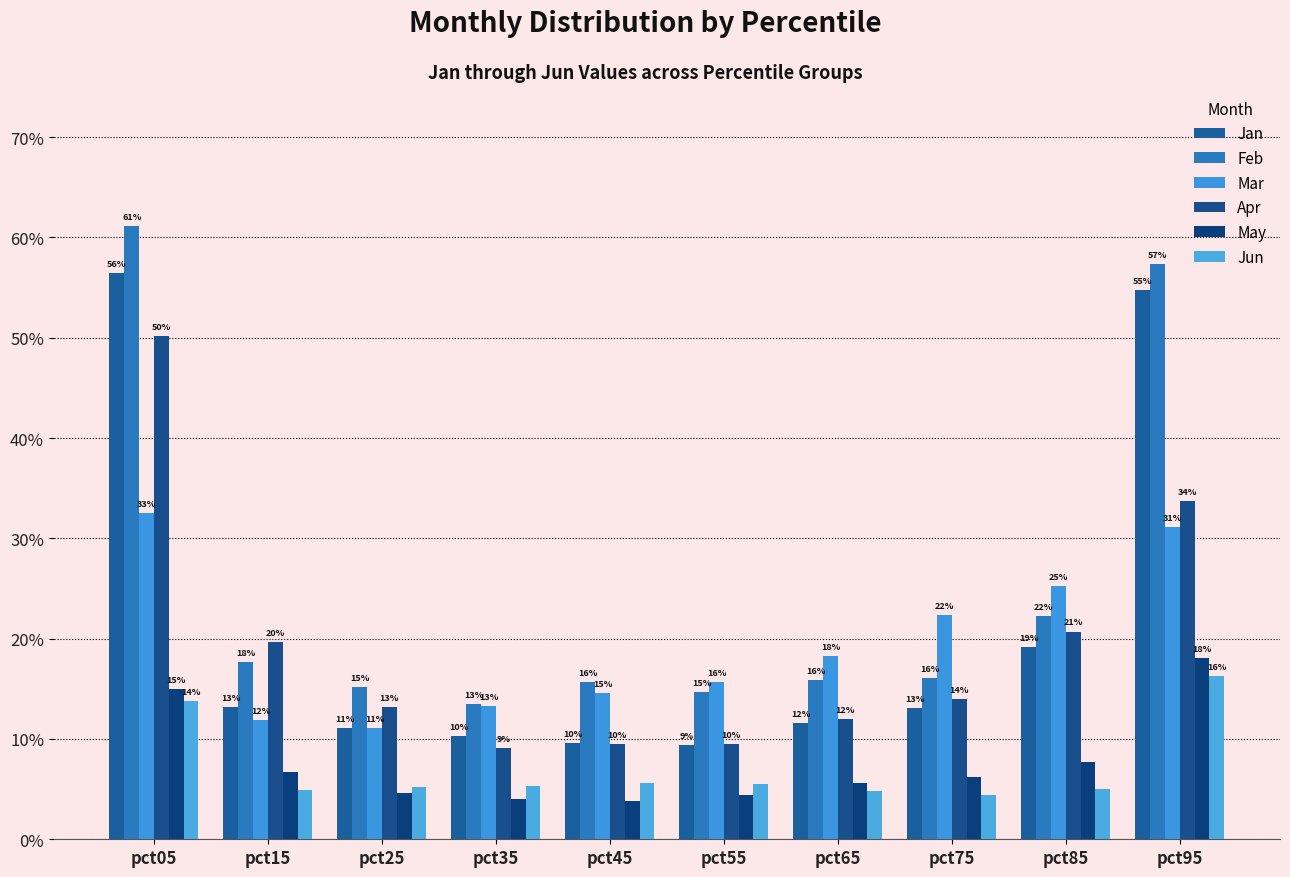

Does the chart contain stacked bars?

No